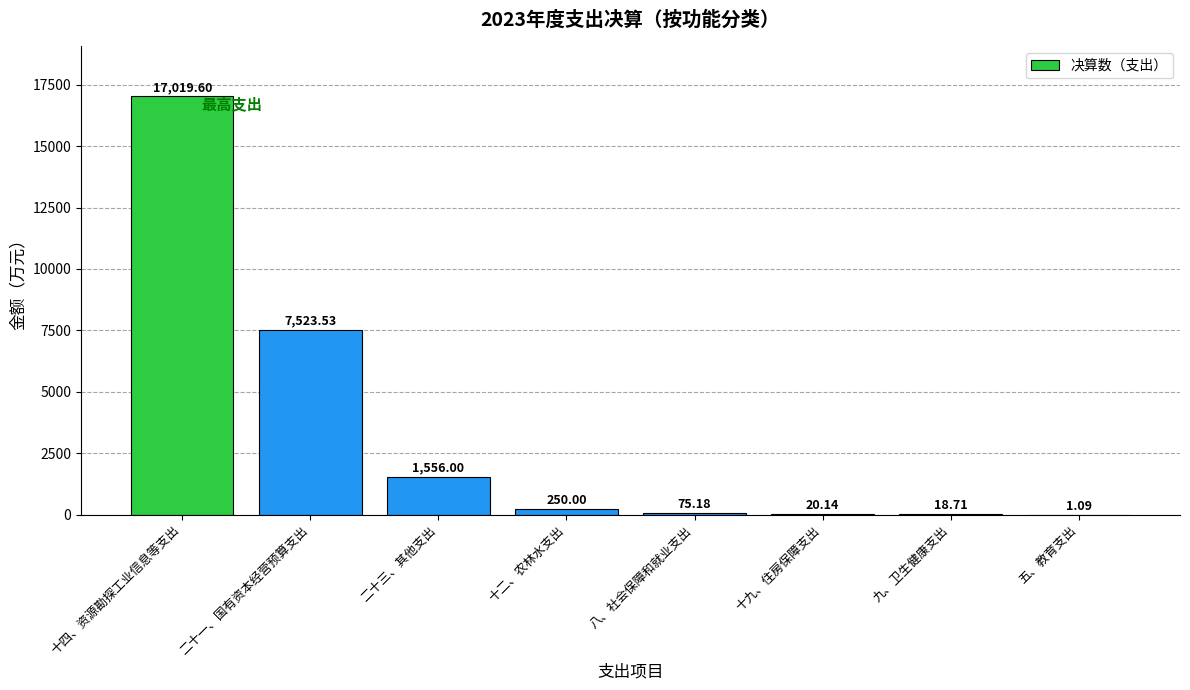

The value at 二十一、国有资本经营预算支出 is 10469.3. True or false?

False